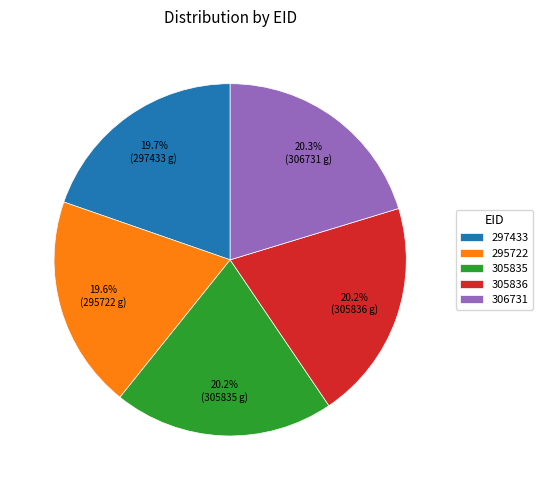

What portion of the pie excludes 295722?

80.4%